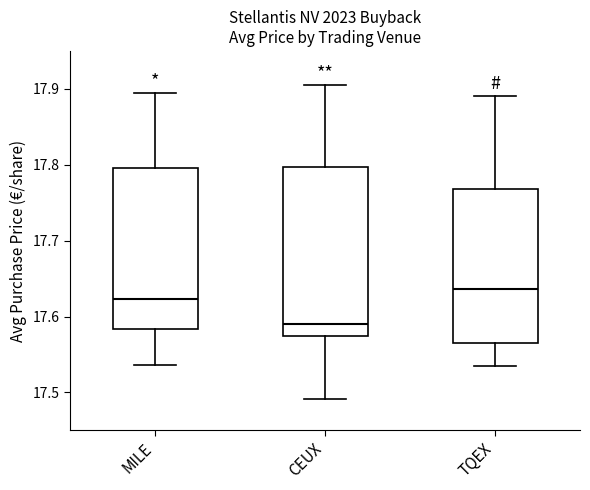

Where is the upper edge of the box for TQEX on the y-axis? The values are not printed on the chart, so give them approximately, as read against the axis.

17.77